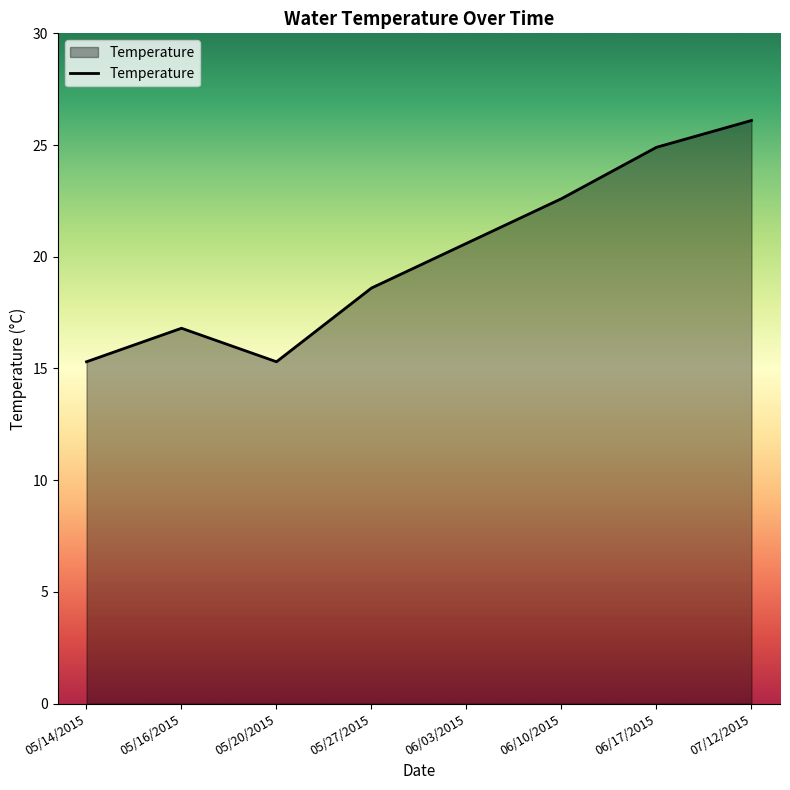

Reading left to right, transcribe all the data shown in this chart.

15.3	16.8	15.3	18.6	20.6	22.6	24.9	26.1